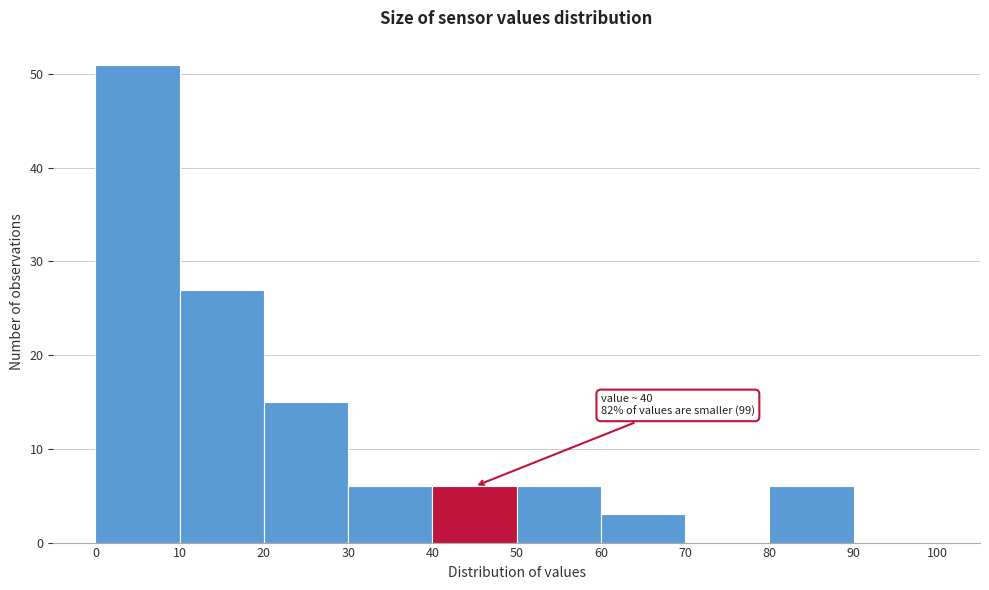

Over which range of the x-axis is the bar tallest?

0 to 10